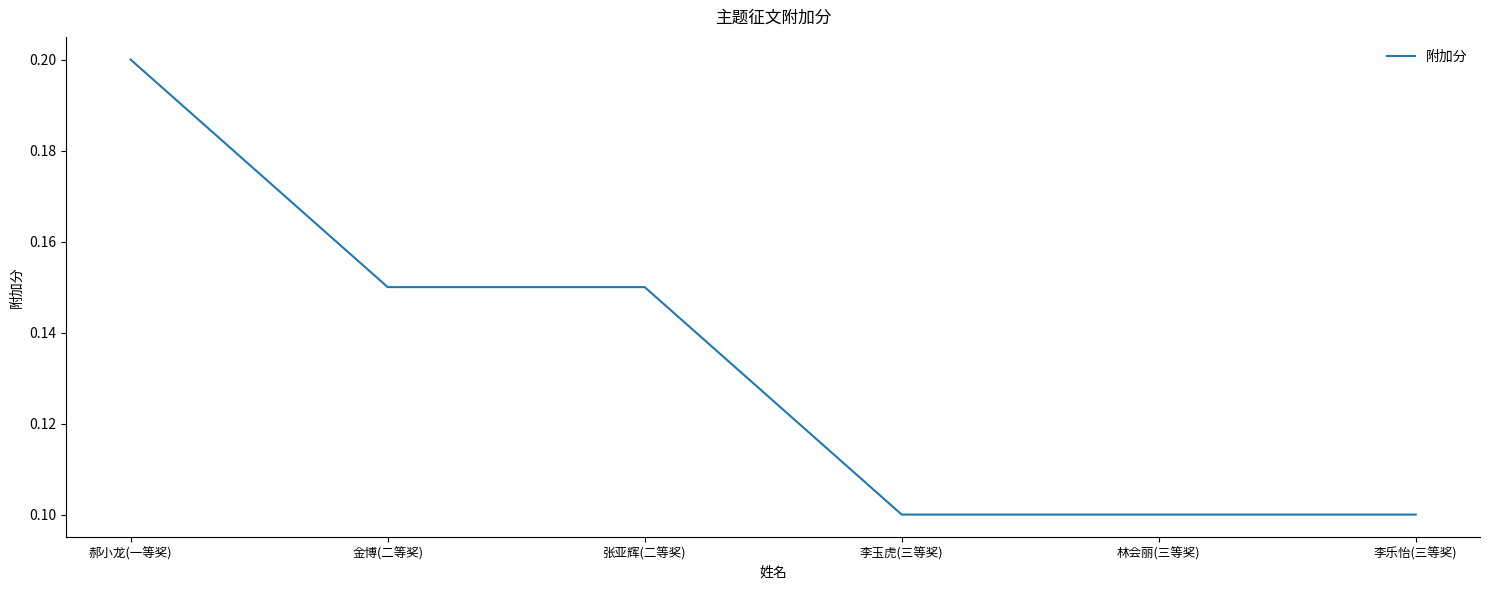

Which label corresponds to the largest value in the chart?

郝小龙(一等奖)